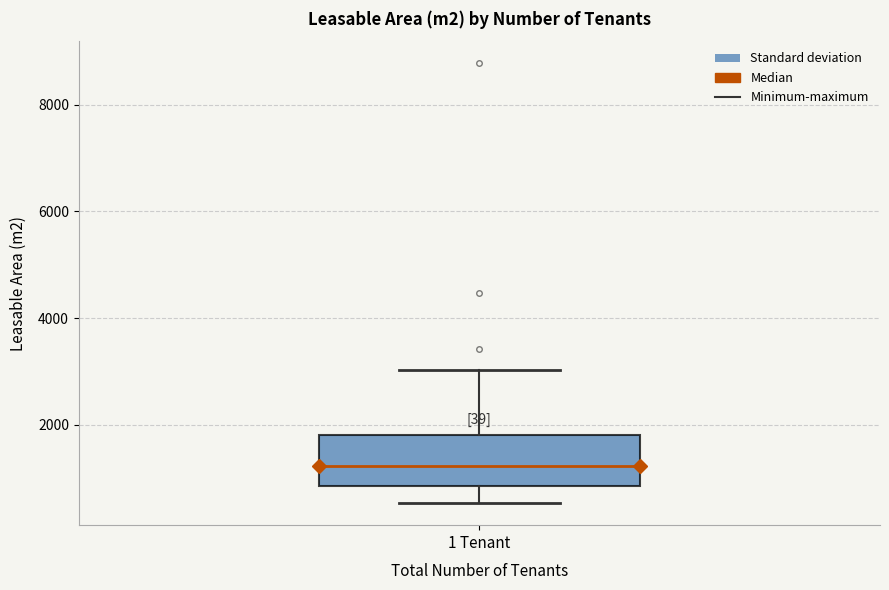

Transcribe this box plot: give where the median line is, the range the box spans, and where the two whiskers end, as read against the y-axis. The values are not printed on the chart, so give them approximately, as read against the axis.

median 1200, box 800 to 1800, whiskers 600 to 3000